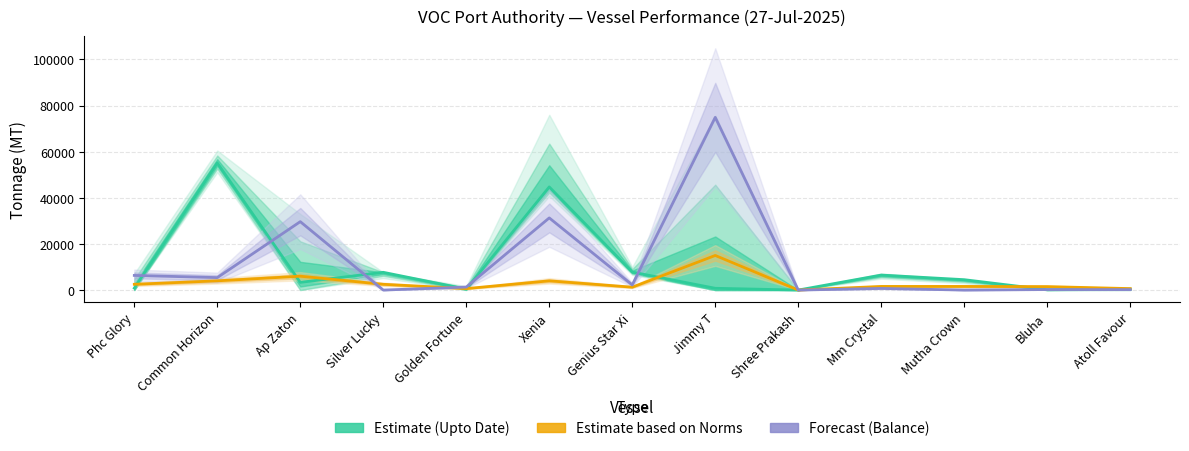

What value does the Norms series have at Mm Crystal, to the nearest 100?

1600